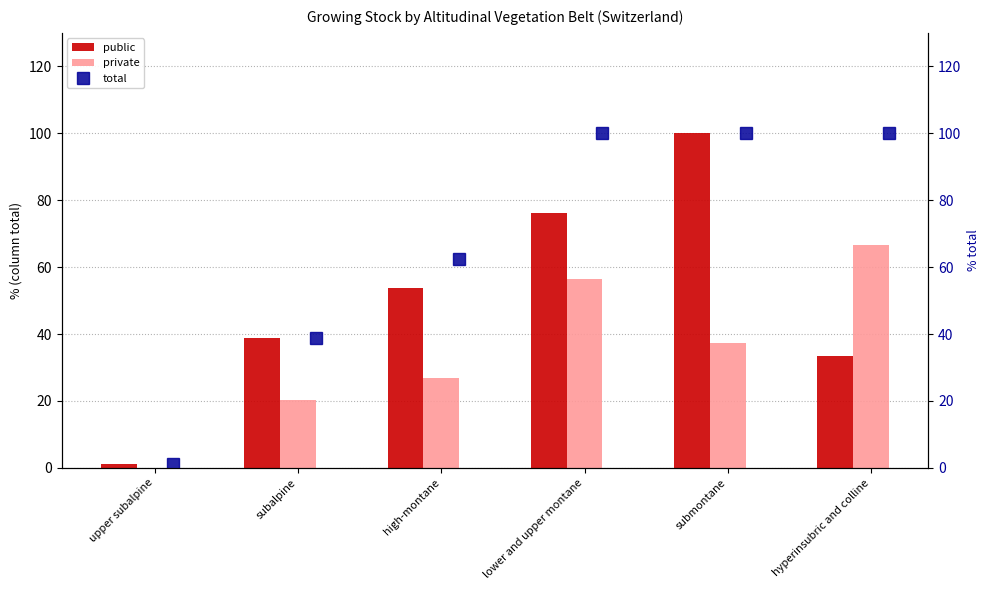

What is the difference between the second highest and minimum values in the private series?

56.6